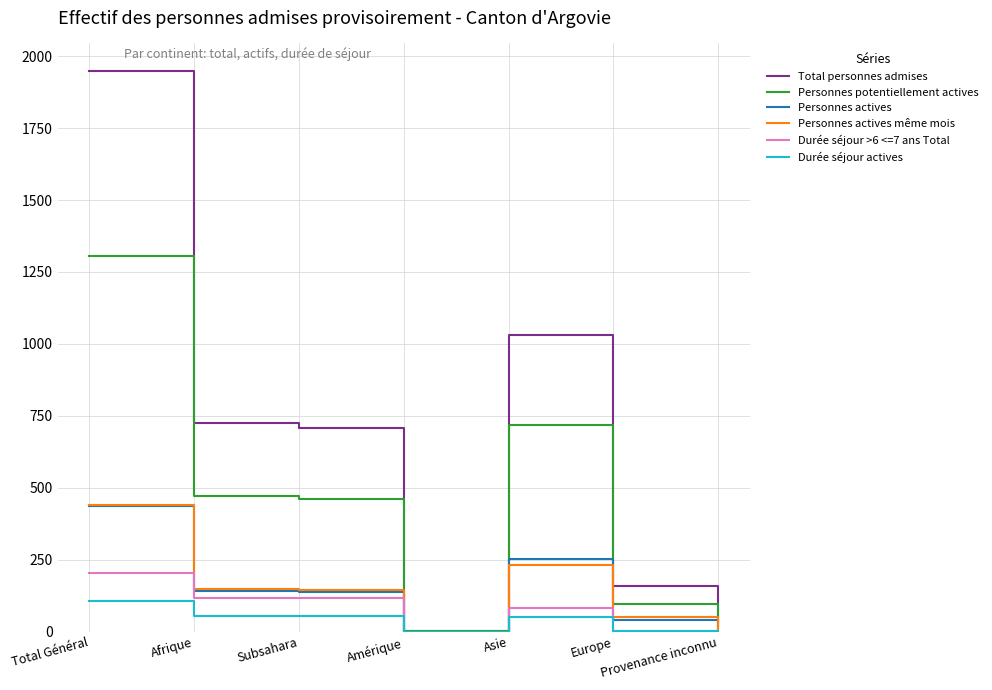

How many values in the Total personnes admises series are below 708?

3